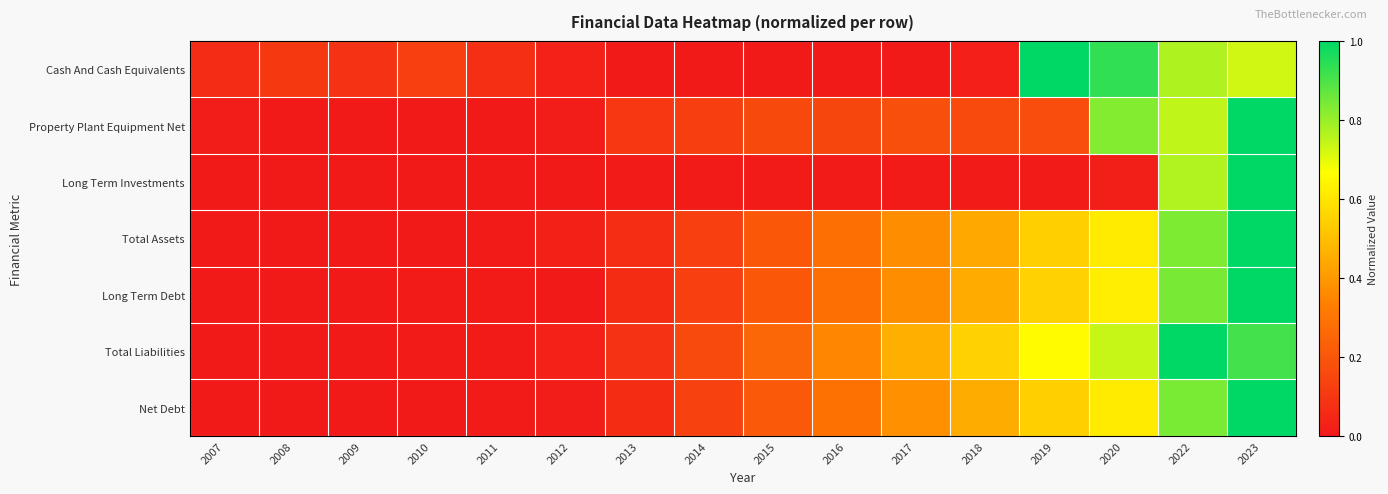

What is the difference between the highest and lowest values at 2013?

0.1